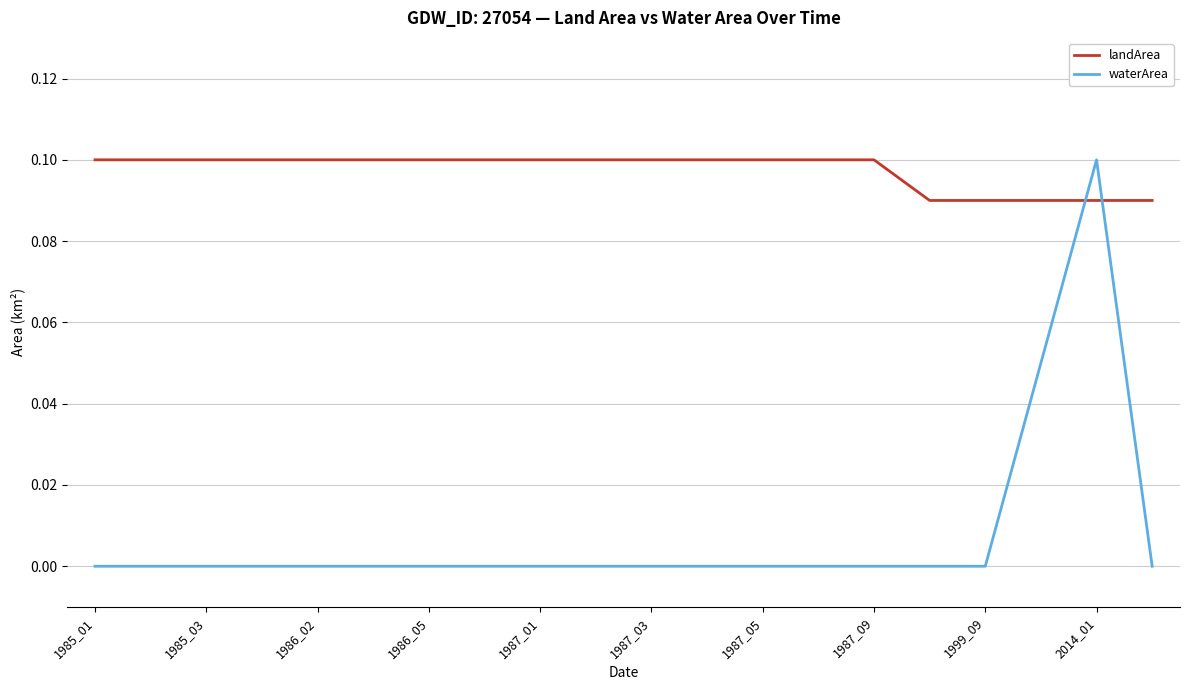

Which series ends up on top after the final intersection of waterArea and landArea?

landArea